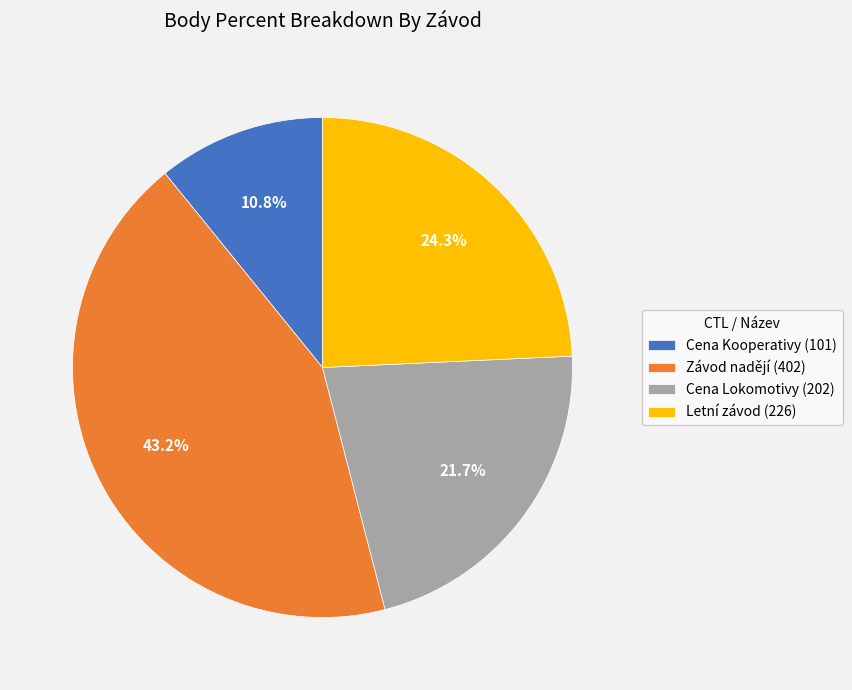

Does Cena Lokomotivy (202) account for over 50% of the chart?

No